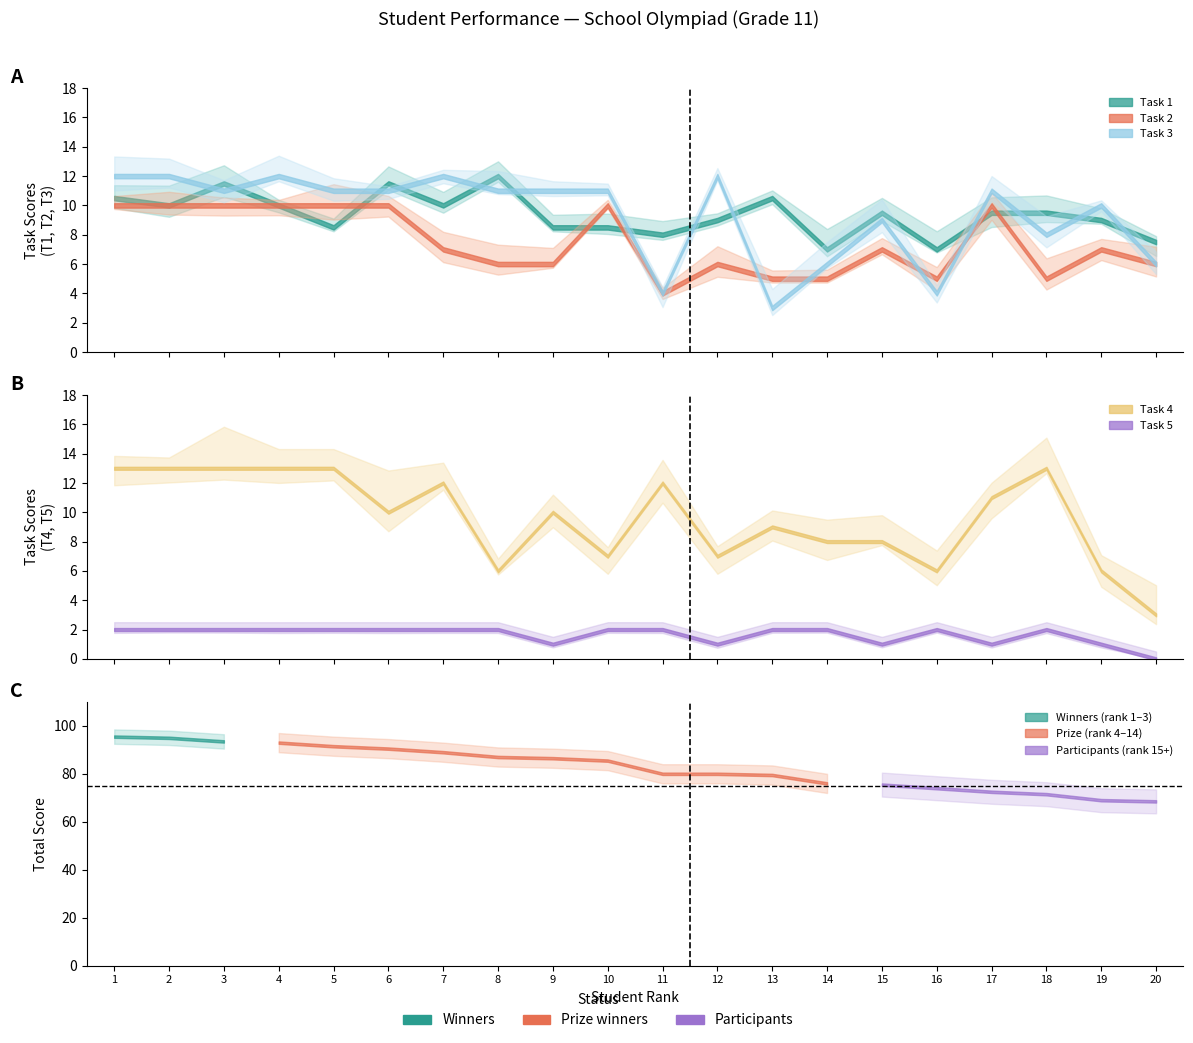

Which series has the largest range (max minus min)?

Total